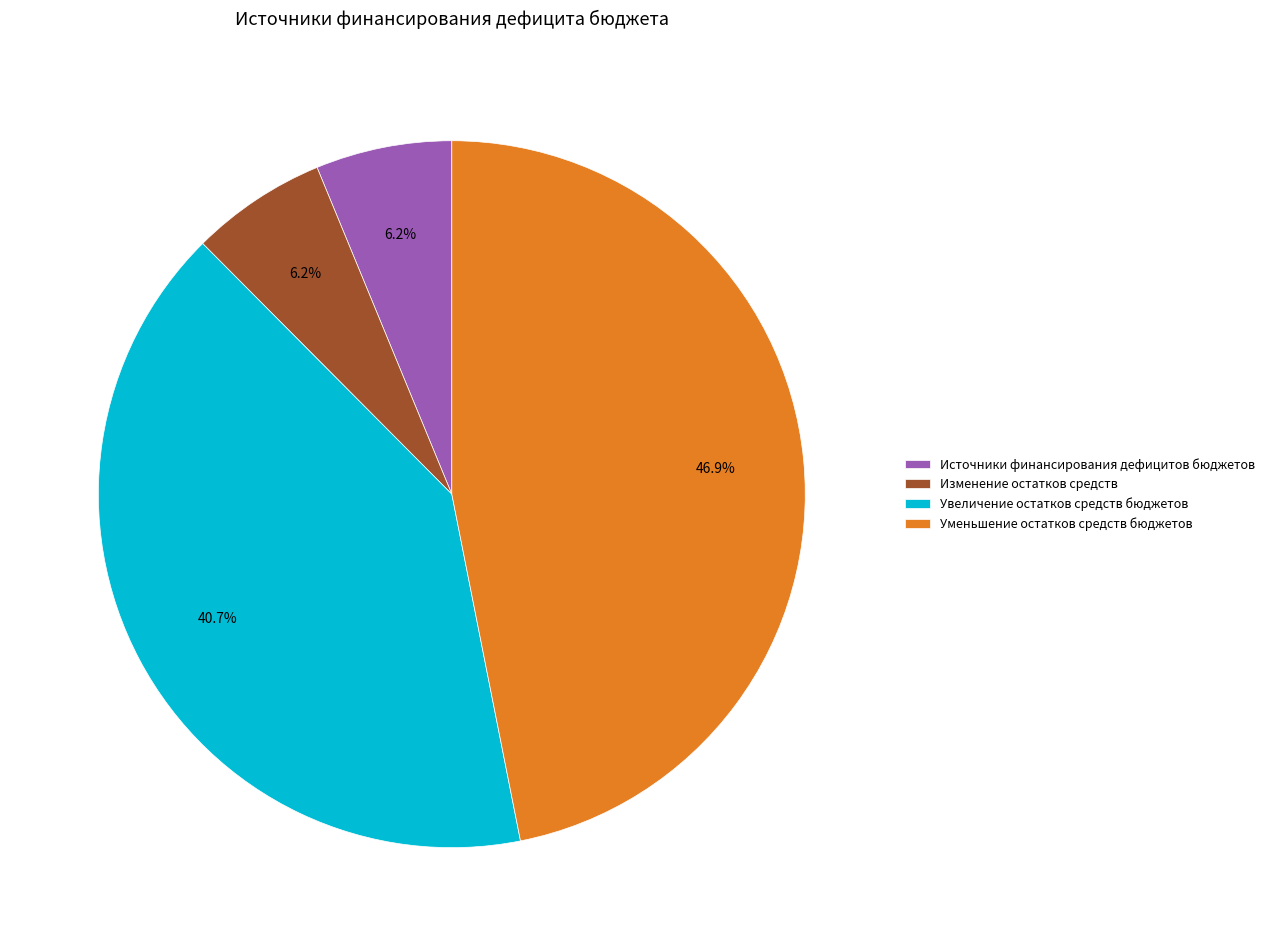

What portion of the pie excludes Увеличение остатков средств бюджетов?

59.3%